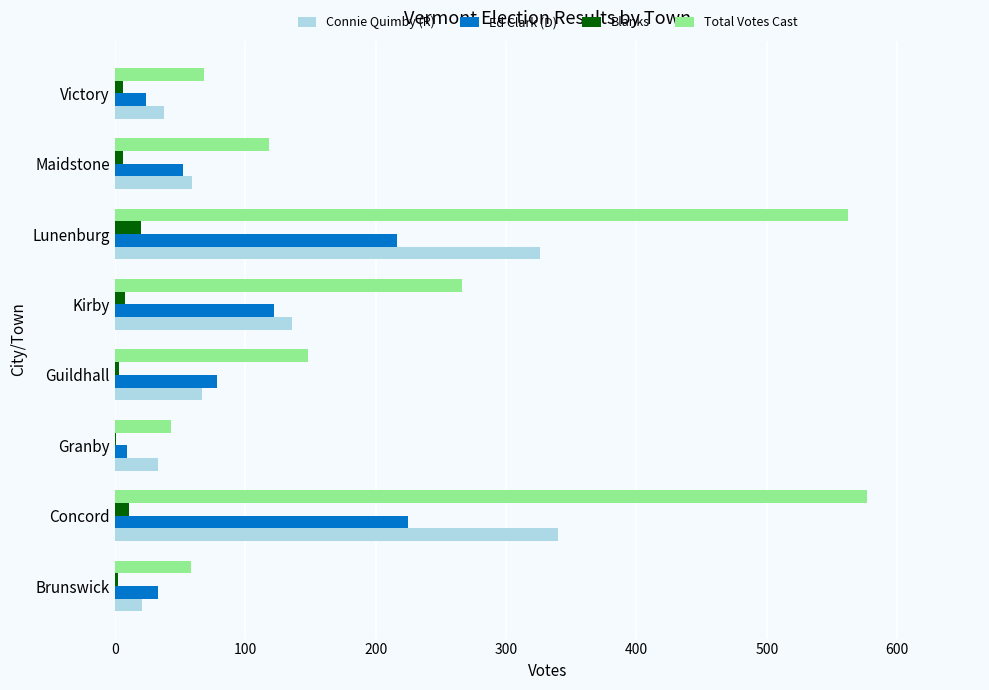

What is the maximum value shown in the chart?

577